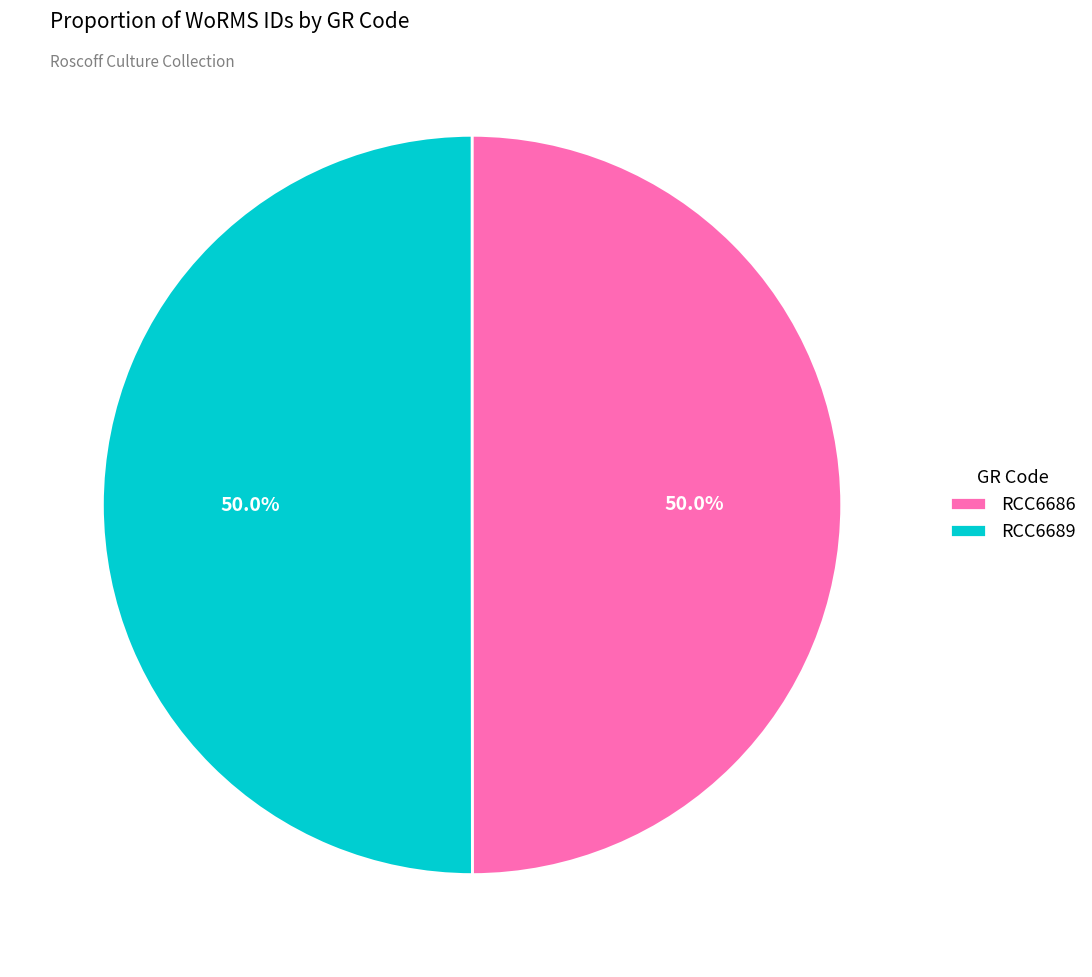

What percentage is NOT represented by RCC6689?

50.0%